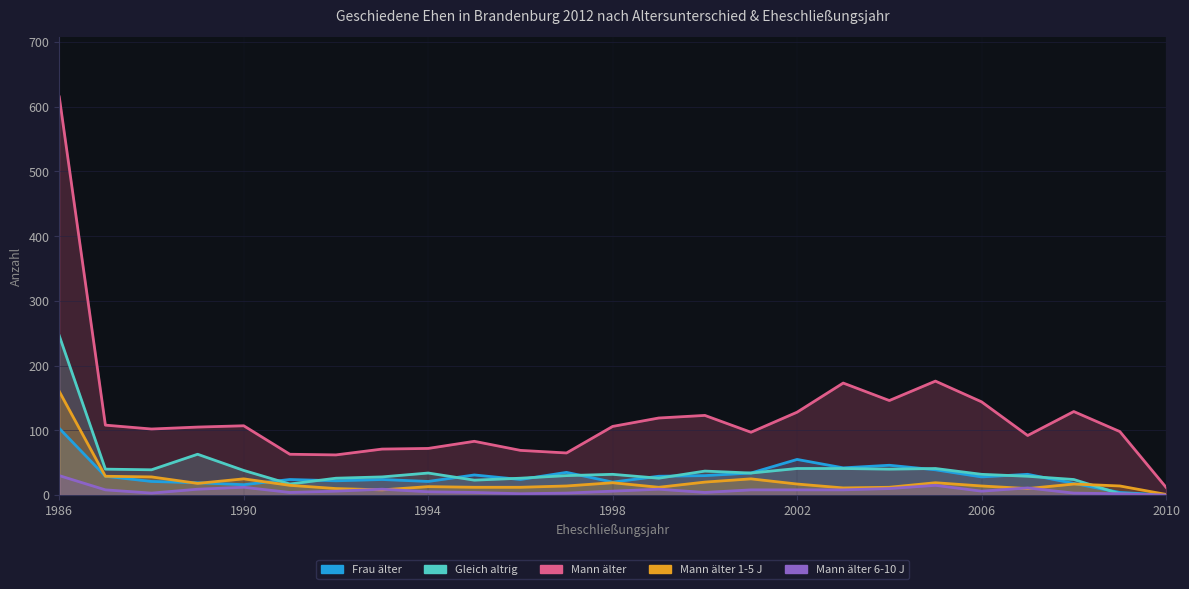

What value does the Mann älter 6-10 J series have at 13?

9